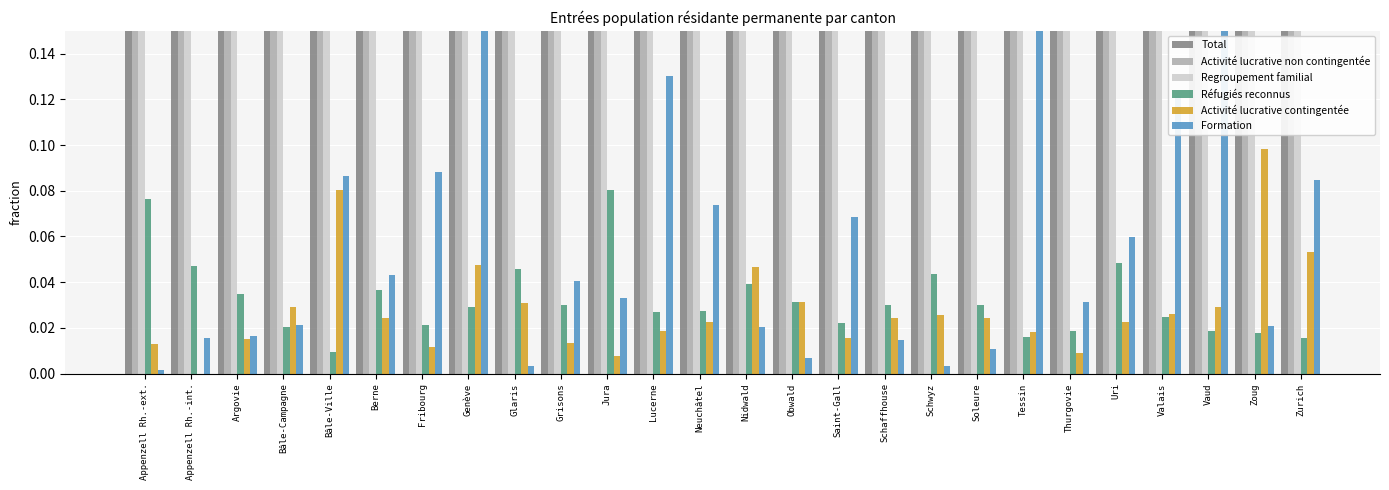

What is the sum of the Formation values at Genève and Berne?

0.2